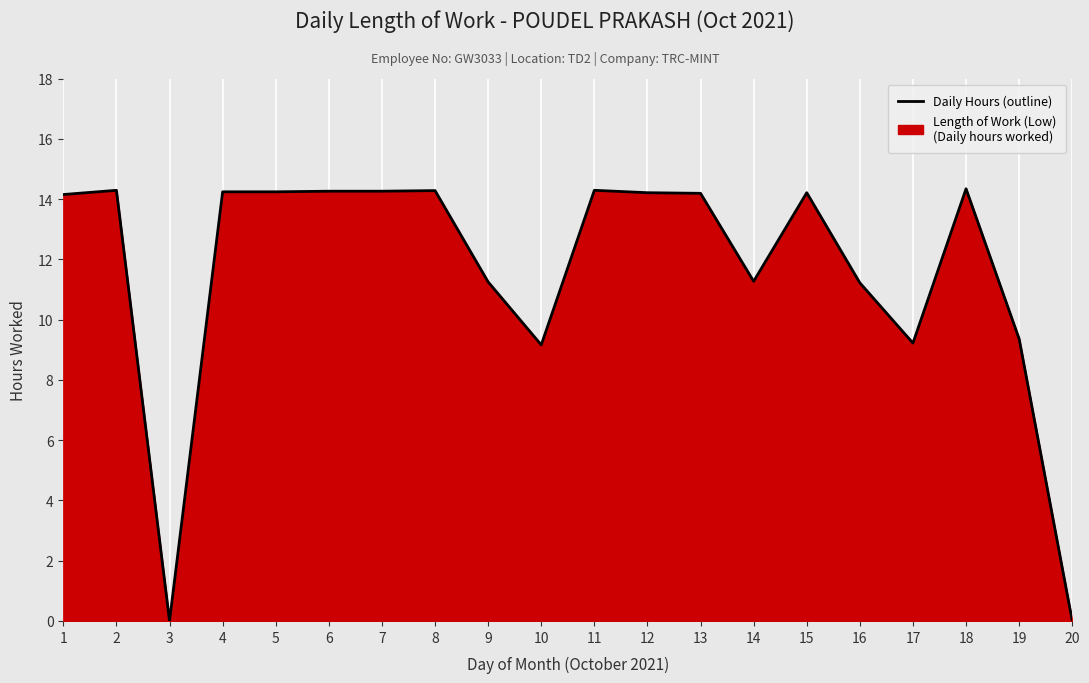

Reading left to right, list all the values displayed in this chart.

14.2	14.3	0.0	14.2	14.2	14.3	14.3	14.3	11.2	9.2	14.3	14.2	14.2	11.3	14.2	11.2	9.2	14.3	9.4	0.0